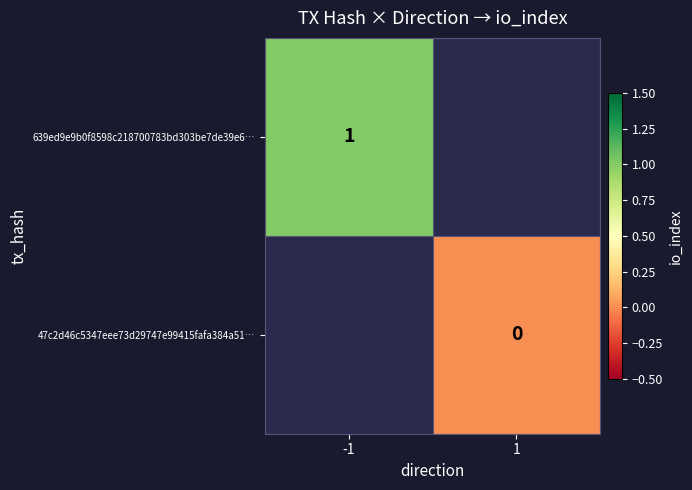

Which has a higher value, 1 or -1?

-1